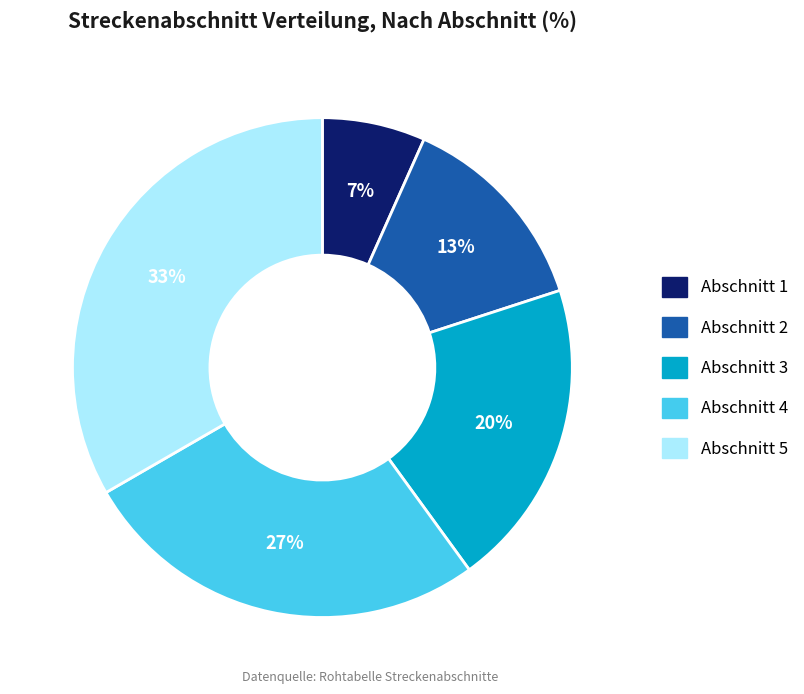

Count the number of slices in the pie.

5